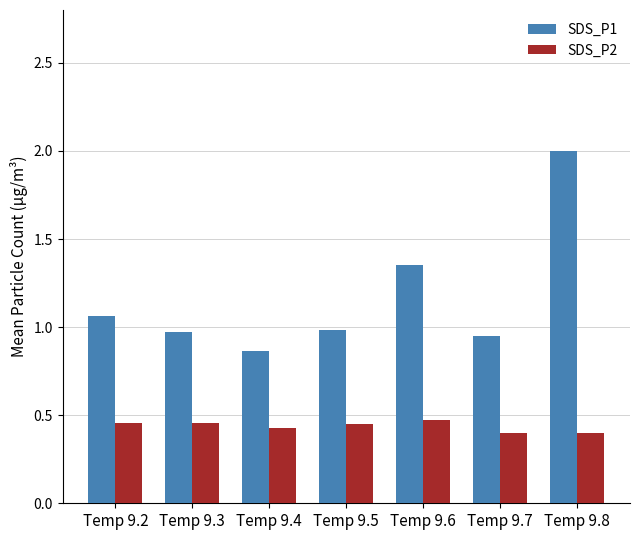

Is the value of SDS_P2 at Temp 9.6 greater than the value of SDS_P1 at Temp 9.4?

No